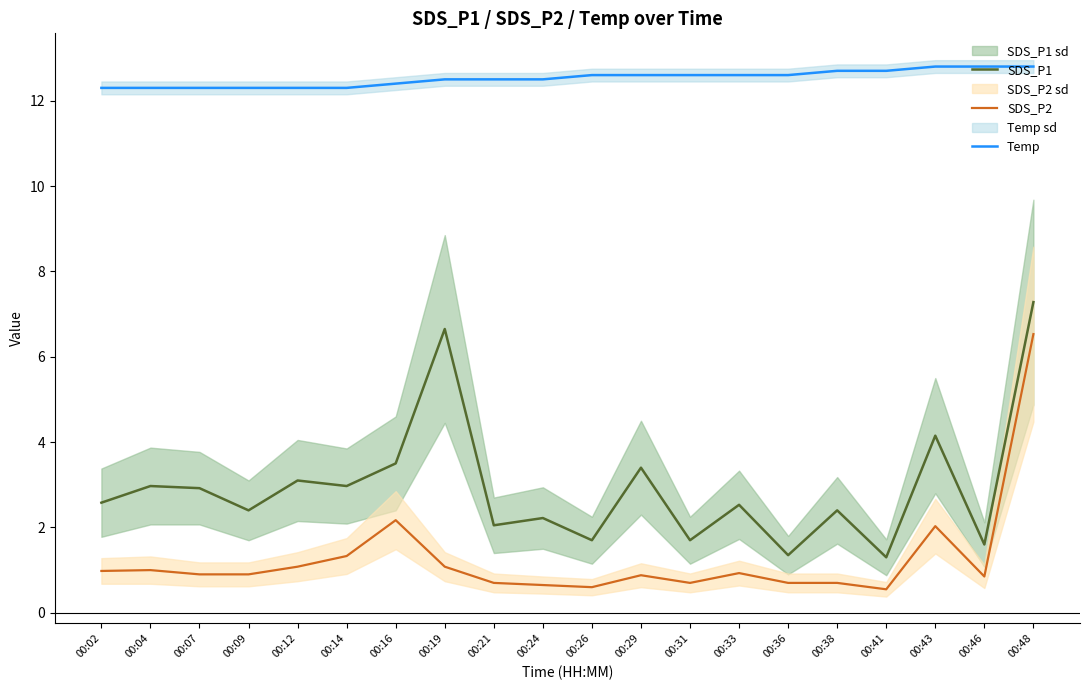

What is the approximate value of SDS_P1 at 00:33?

2.5